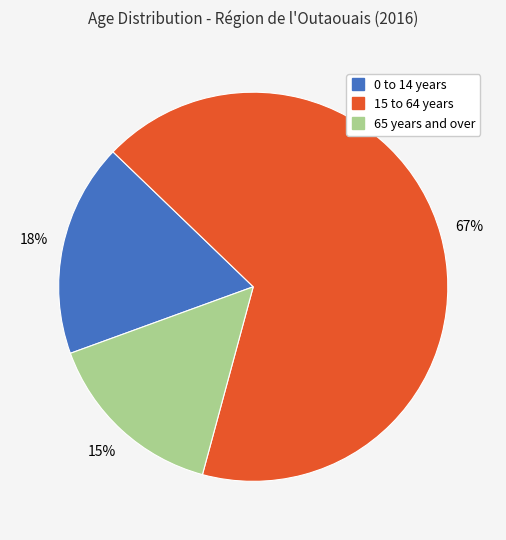

Is there a majority slice in this chart?

Yes